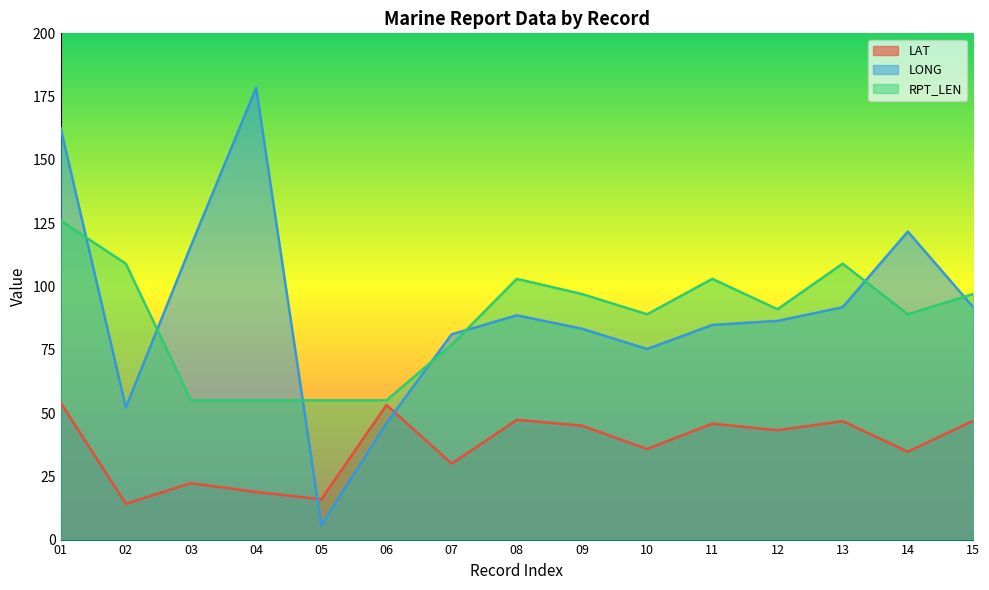

At which label does LONG reach its minimum?

05